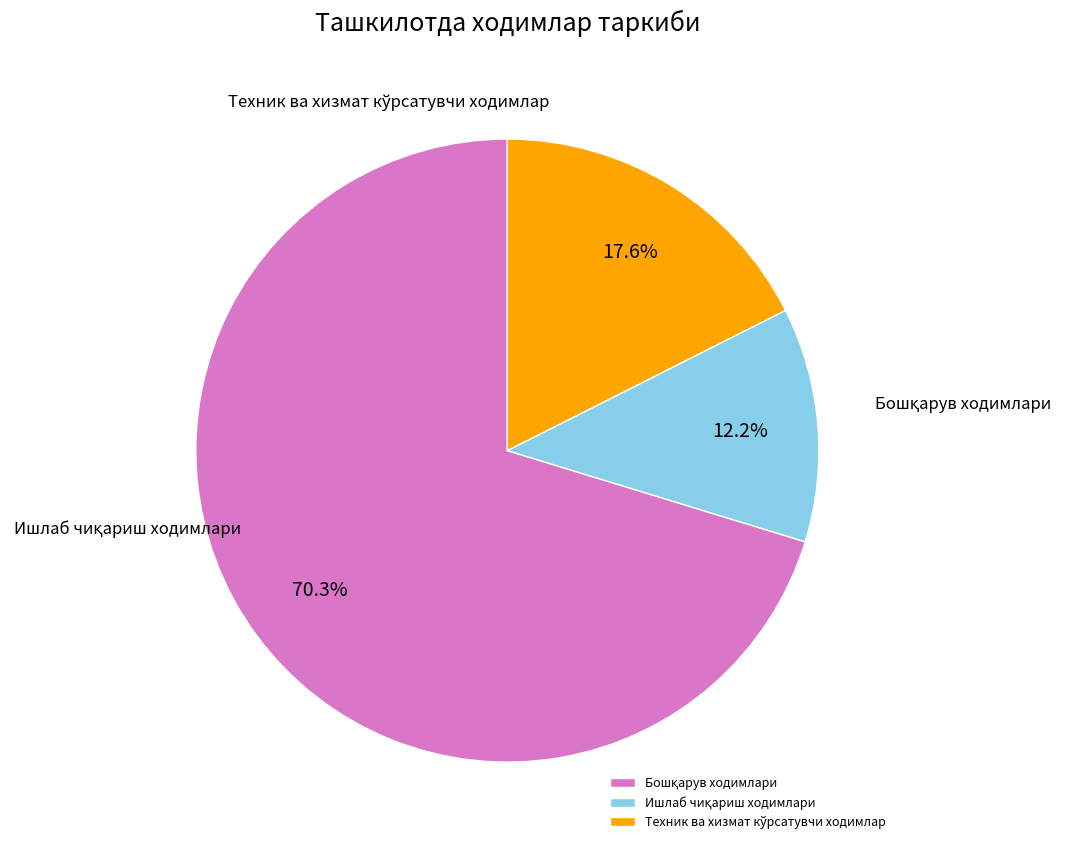

What is the smallest slice in the pie chart?

Ишлаб чиқариш ходимлари